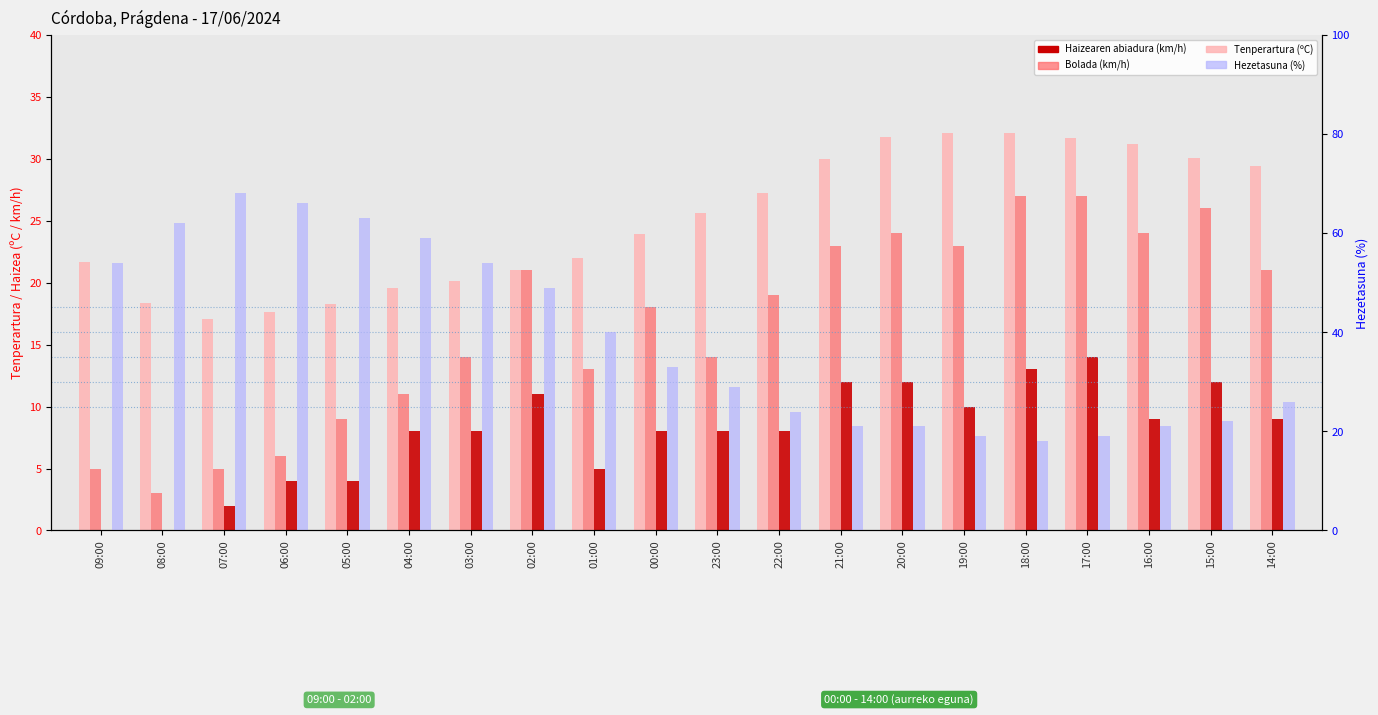

Is the value of Tenperartura (ºC) at 22:00 greater than the value of Haizearen abiadura (km/h) at 22:00?

Yes